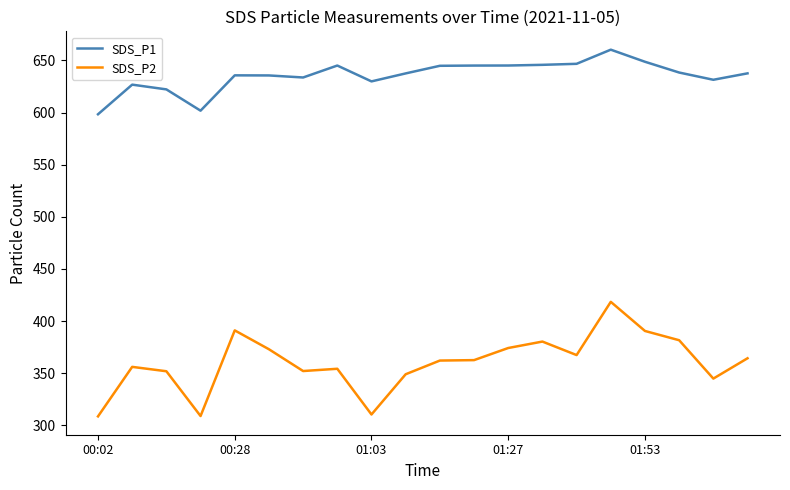

True or false: SDS_P1 and SDS_P2 cross at least once.

False